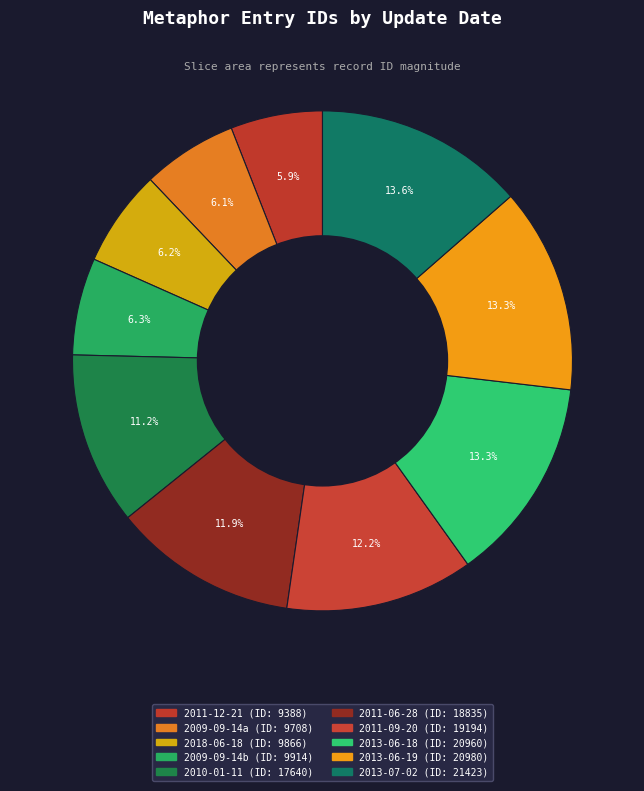

Which category has the biggest portion of the pie?

2013-07-02